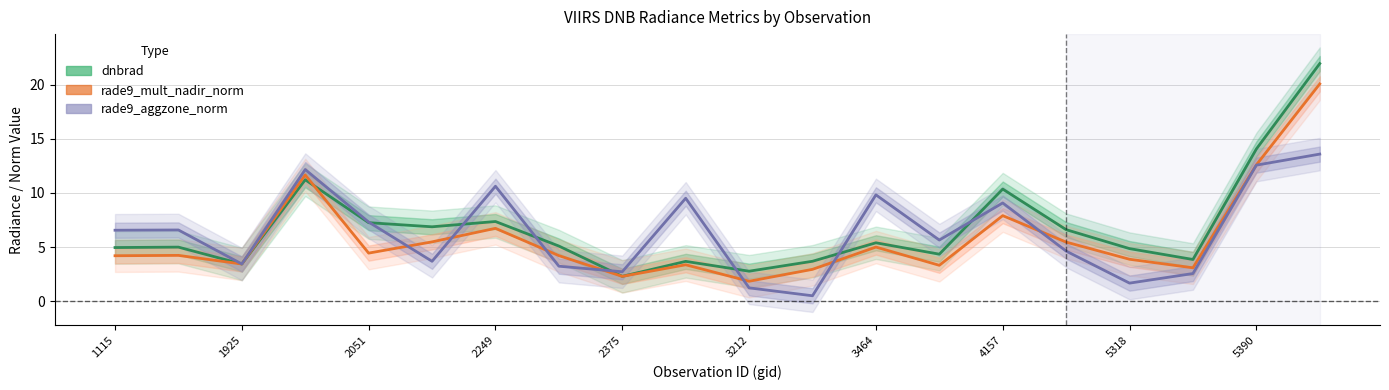

Reading right to left, extract all data points from this chart.

dnbrad: 22.0	14.1	3.8	4.9	6.6	10.4	4.3	5.4	3.7	2.8	3.7	2.3	5.1	7.4	6.9	7.2	11.2	3.4	5.0	4.9
rade9_mult_nadir_norm: 20.1	12.6	3.1	3.9	5.5	7.9	3.3	5.0	2.9	1.8	3.4	2.3	4.2	6.7	5.5	4.4	11.7	3.4	4.2	4.2
rade9_aggzone_norm: 13.6	12.6	2.5	1.7	4.6	9.1	5.6	9.8	0.5	1.2	9.5	2.7	3.2	10.6	3.7	7.3	12.2	3.4	6.6	6.6